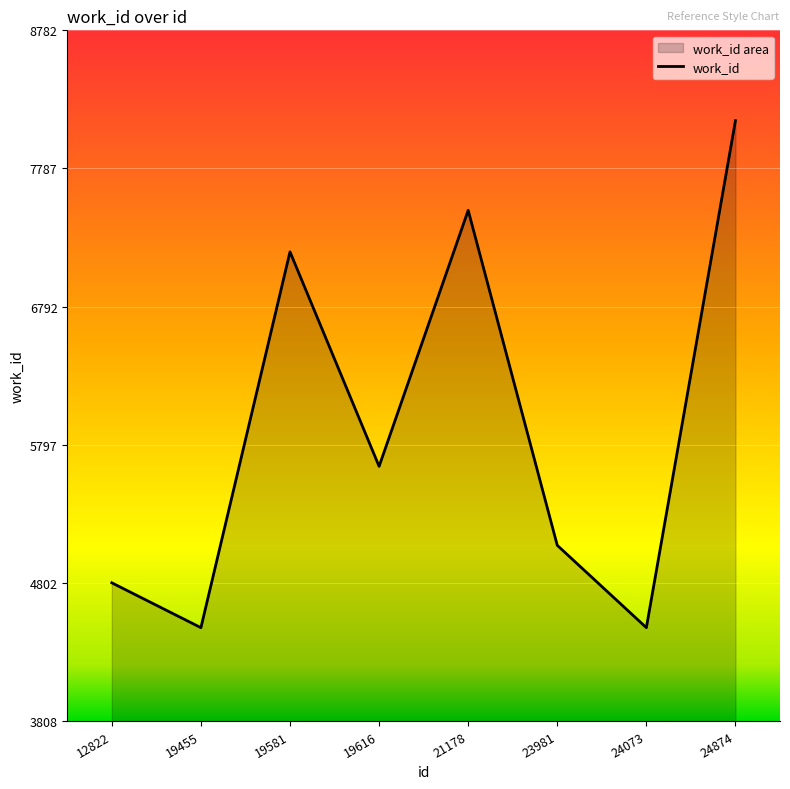

Rank the categories by value from lowest to highest.

19455, 24073, 12822, 23981, 19616, 19581, 21178, 24874